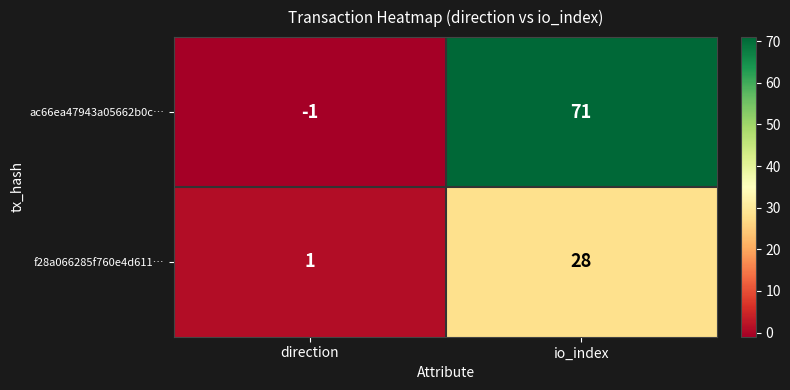

What is the sum of all ac66ea47943a05662b0c… values?

70